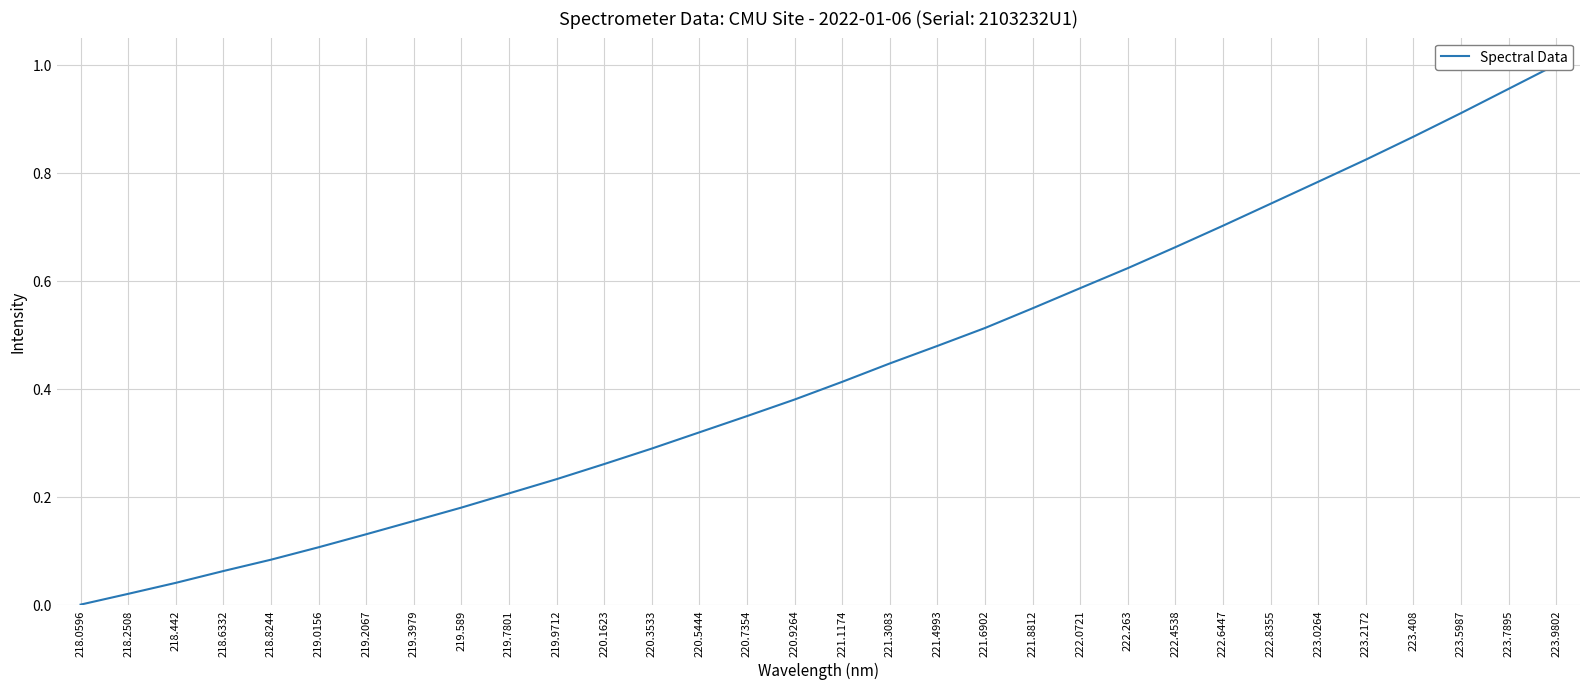

Is it true that the value at 219.0156 is 0.1?

True